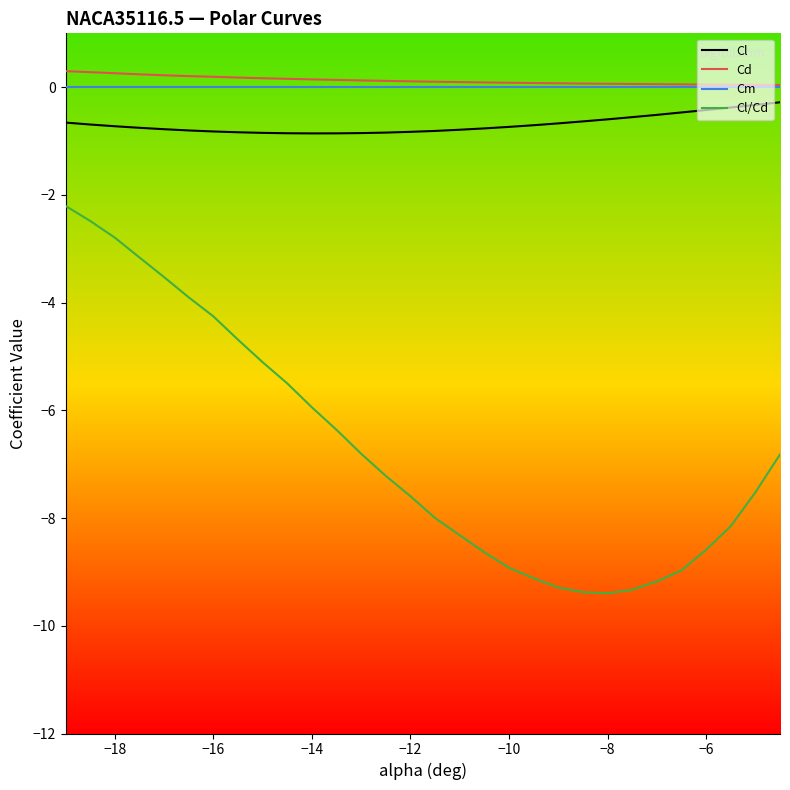

What is the minimum value for Cl?

-0.9